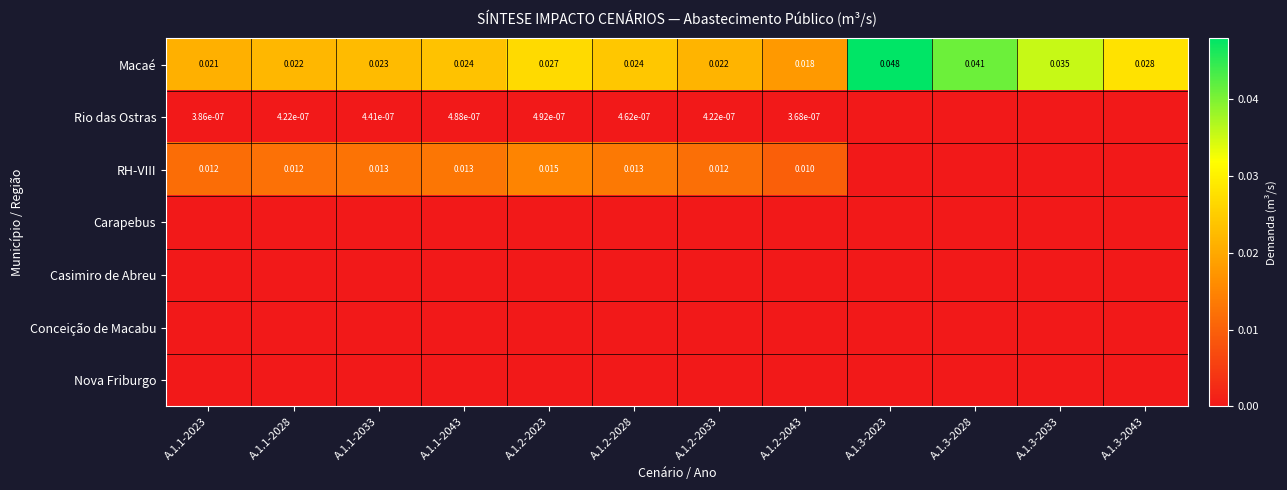

The value of Nova Friburgo at A.1.1-2023 is 0.0. True or false?

True